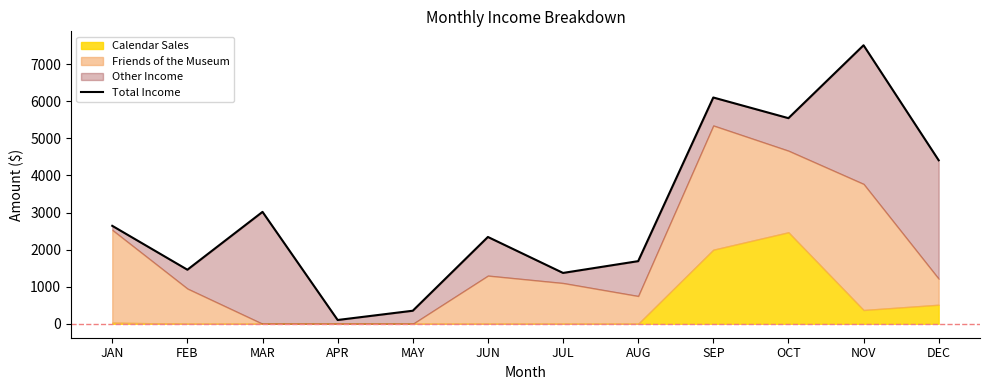

At which category does the chart reach its peak across all series?

NOV